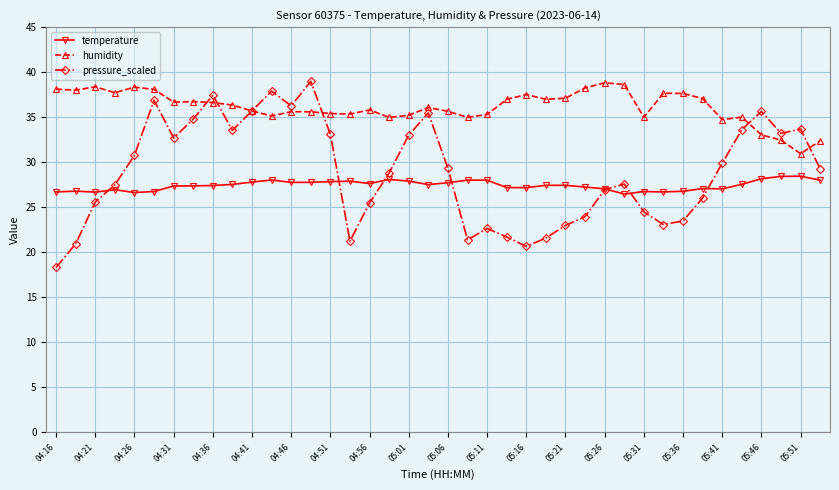

How many distinct data groups are displayed?

3